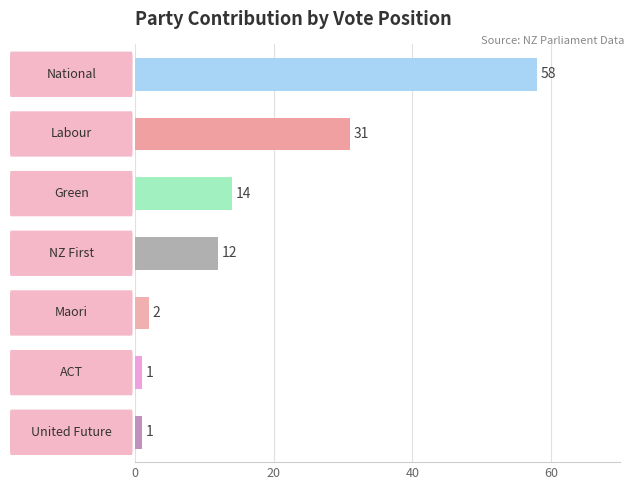

What is the sum of all values?

119